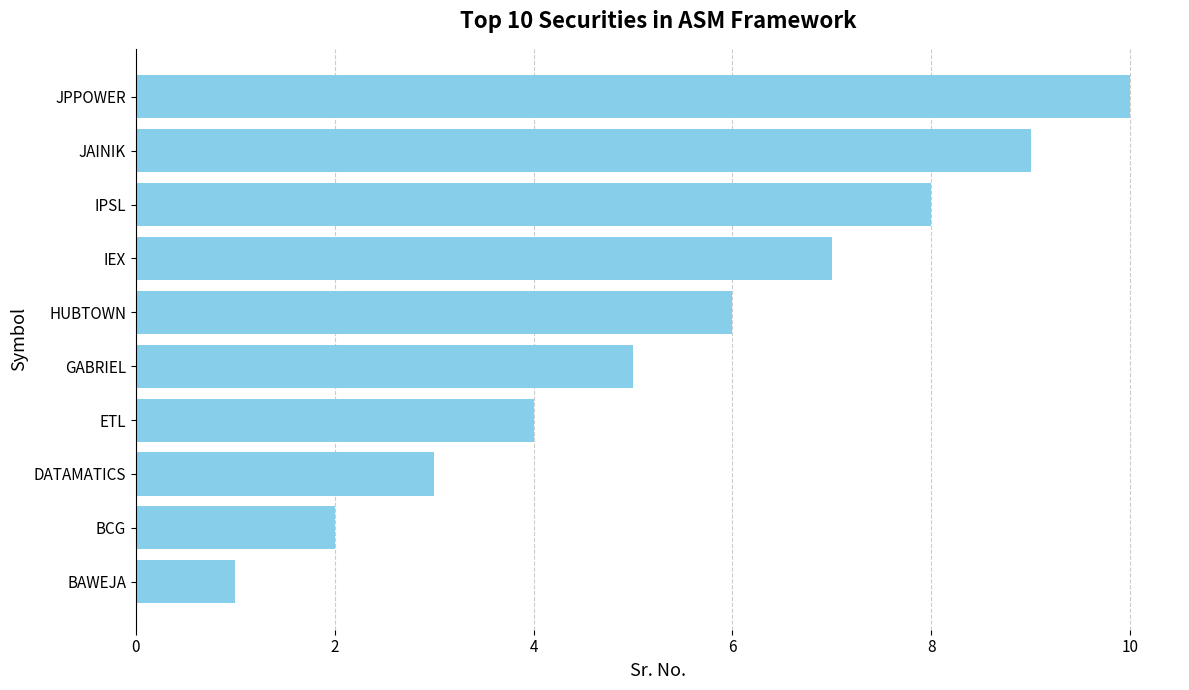

What is the change in value from BCG to IPSL?

+6